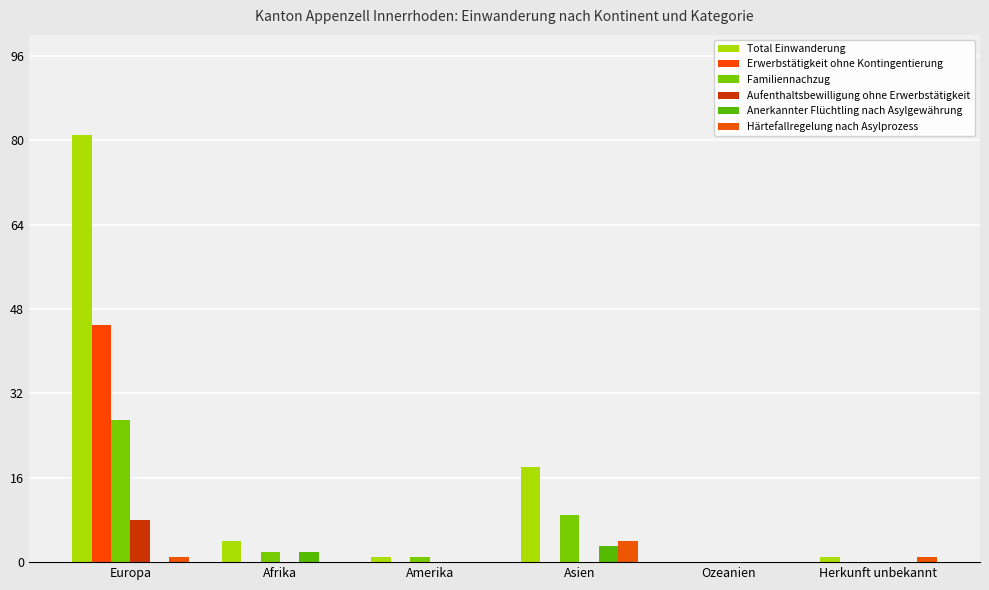

What is the sum of the Anerkannter Flüchtling nach Asylgewährung values at Asien and Amerika?

3